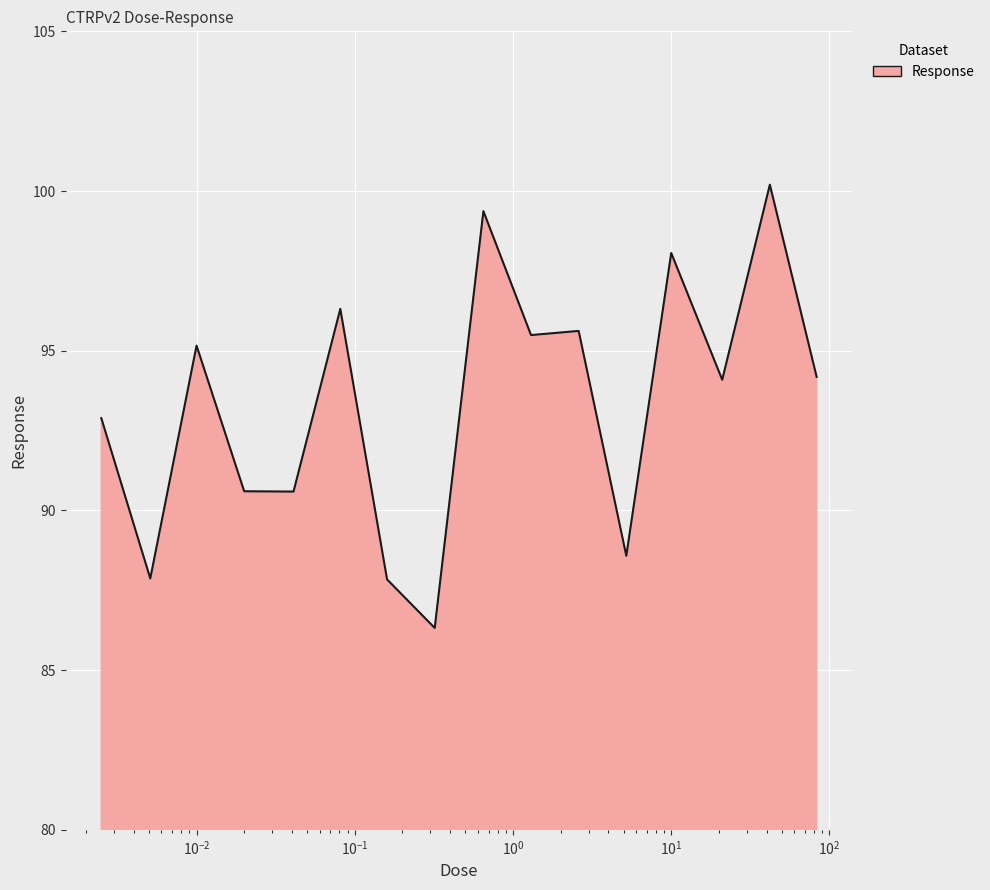

What is the maximum value shown in the chart?

100.2